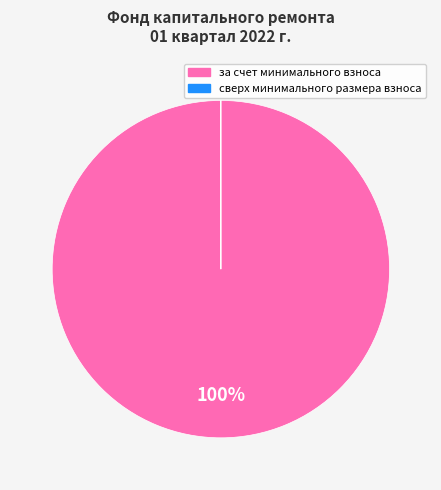

To the nearest percent, what is the average slice percentage?

50%